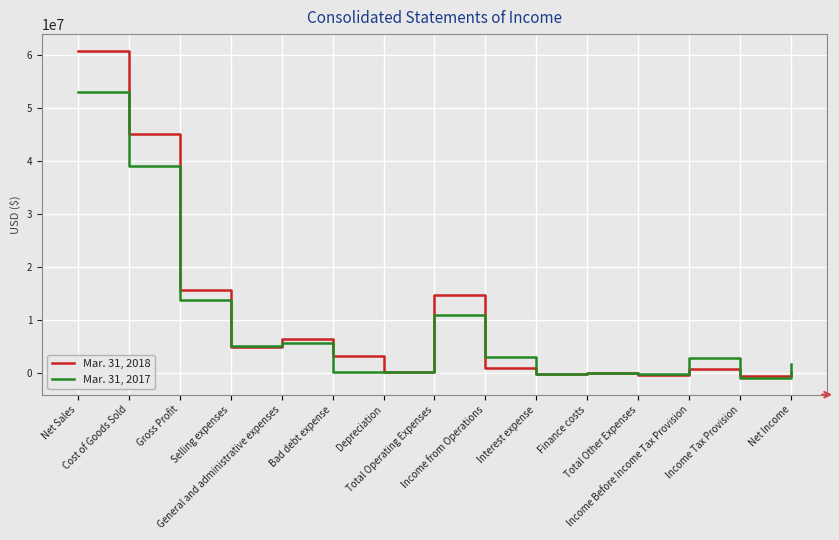

What is the maximum value shown in the chart?

60808050